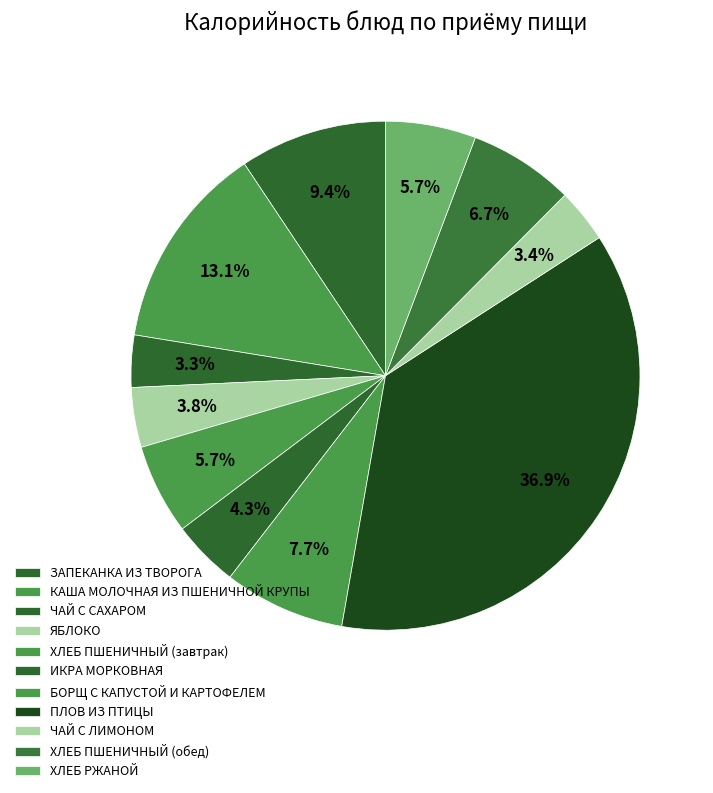

How many slices are in this pie chart?

11